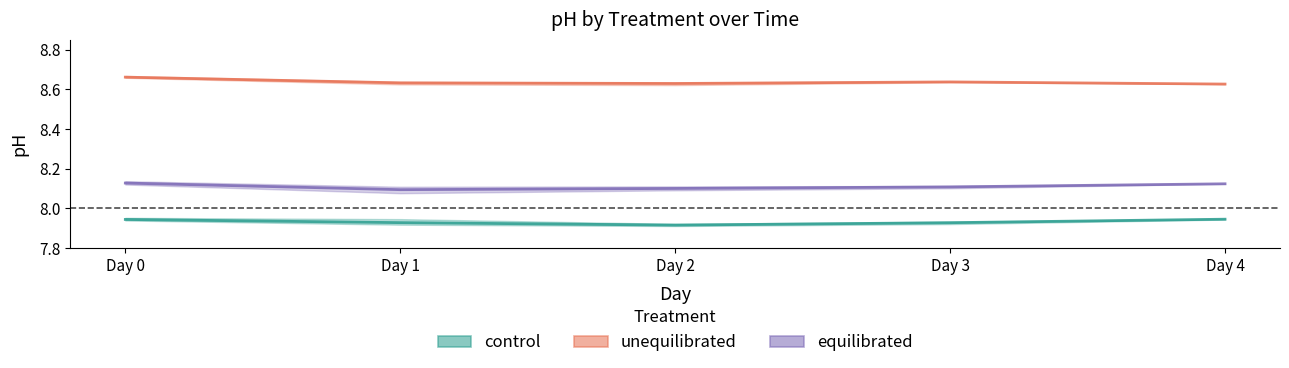

True or false: control and unequilibrated intersect in this chart.

False